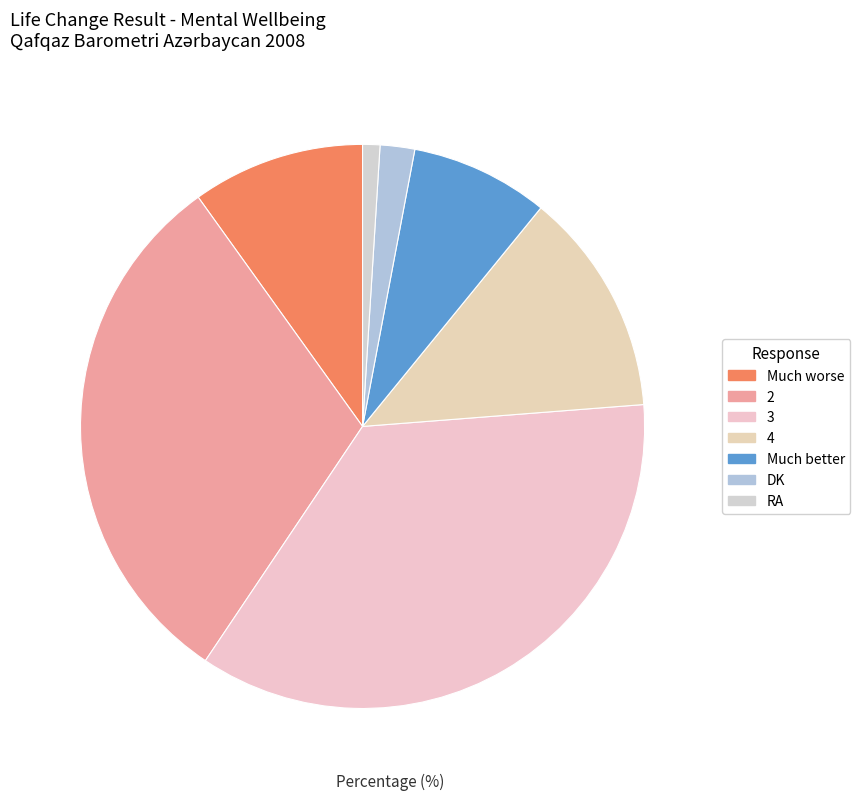

Rank the categories by value from lowest to highest.

RA, DK, Much better, Much worse, 4, 2, 3